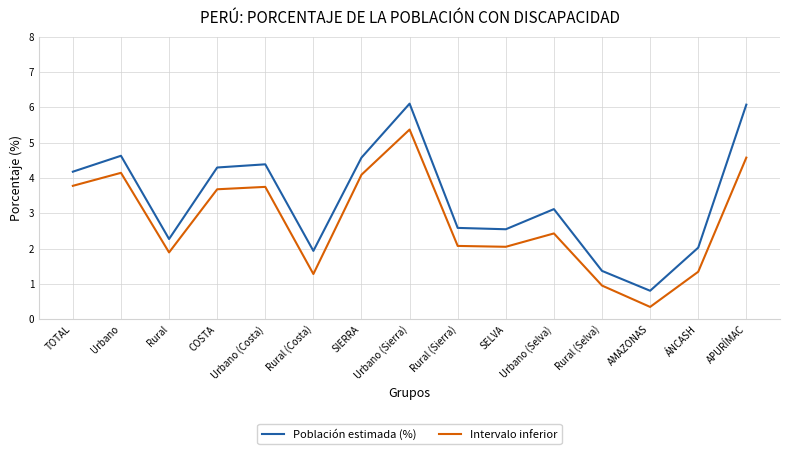

True or false: Intervalo inferior and Población estimada (%) cross at least once.

False